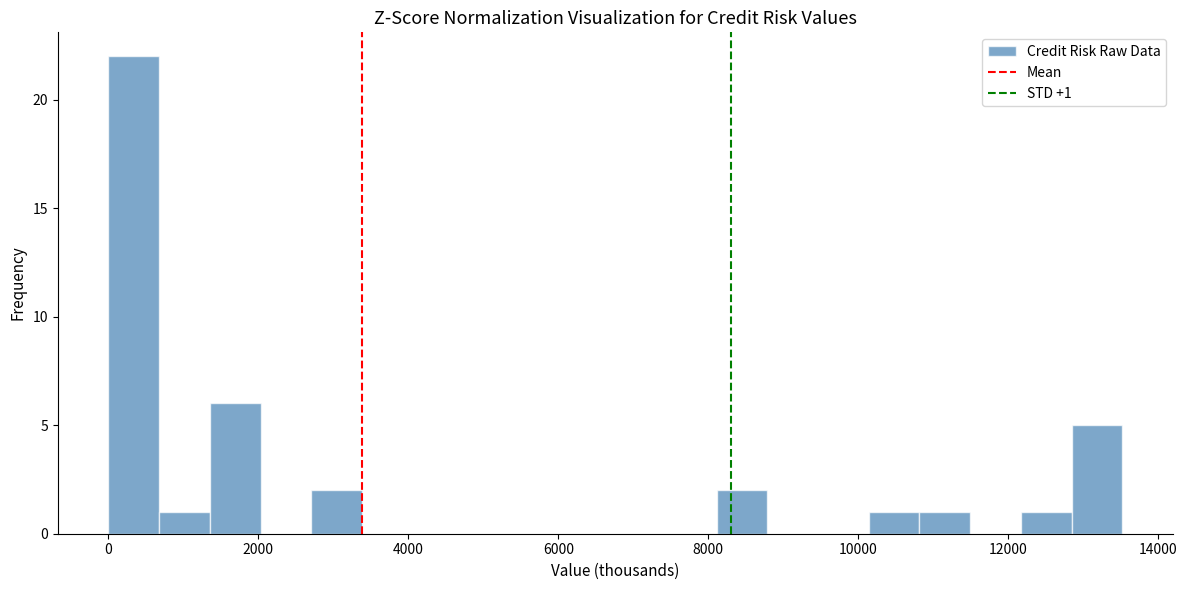

Around what value on the x-axis is the tallest bar? Give the approximate position of its centre, as read against the axis.

400